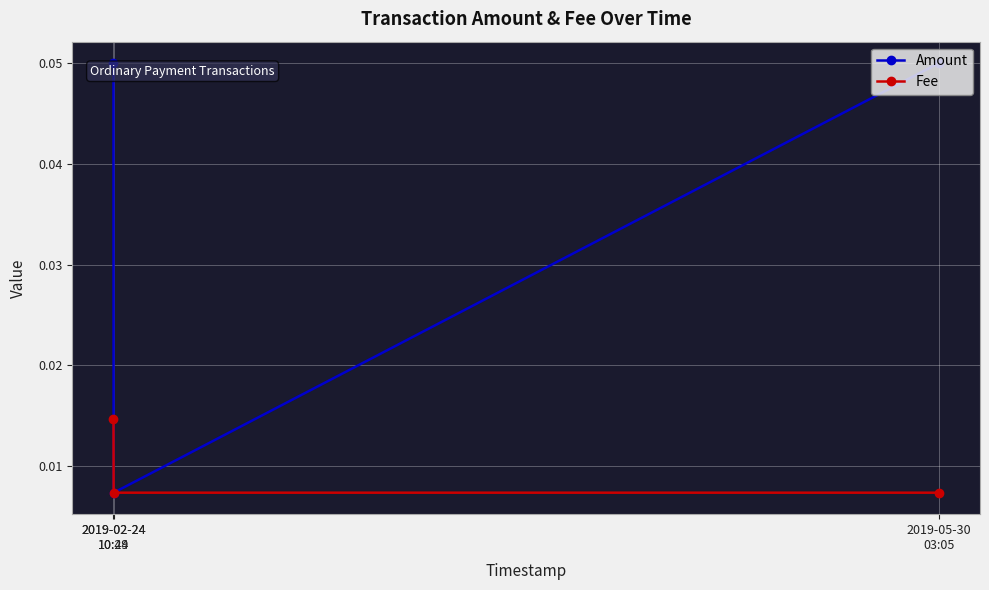

Rank the series by their average value, from lowest to highest.

Fee, Amount